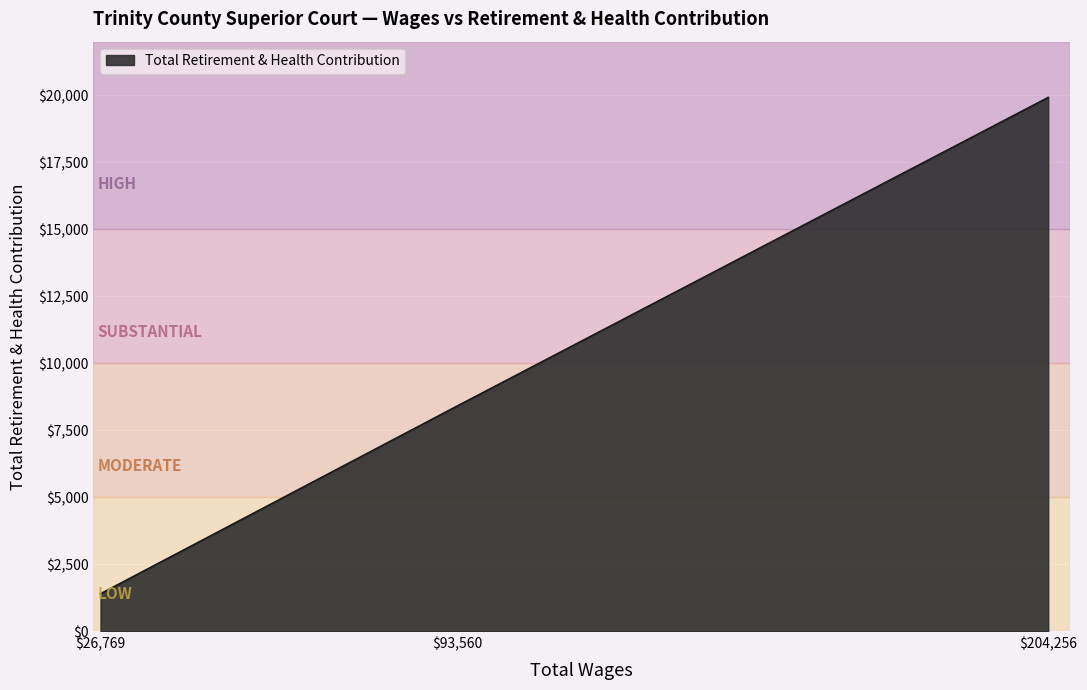

What is the greatest value displayed?

19920